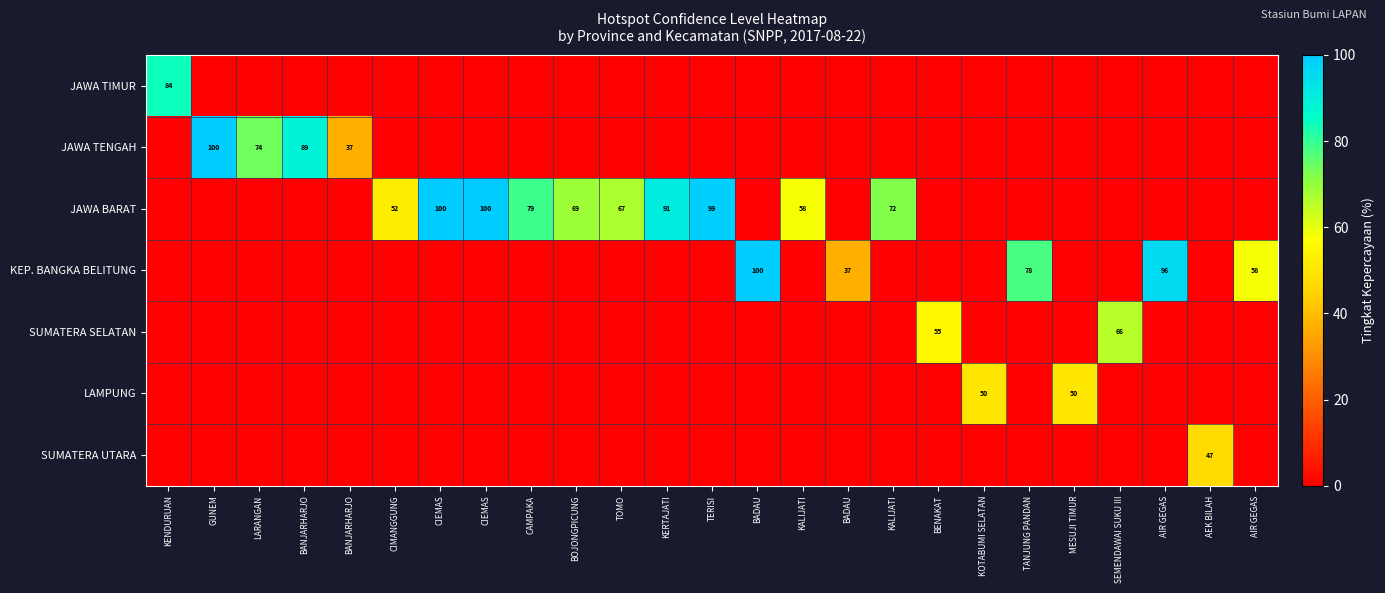

Rank the series by their maximum value, from lowest to highest.

SUMATERA UTARA, LAMPUNG, SUMATERA SELATAN, JAWA TIMUR, JAWA TENGAH, JAWA BARAT, KEP. BANGKA BELITUNG